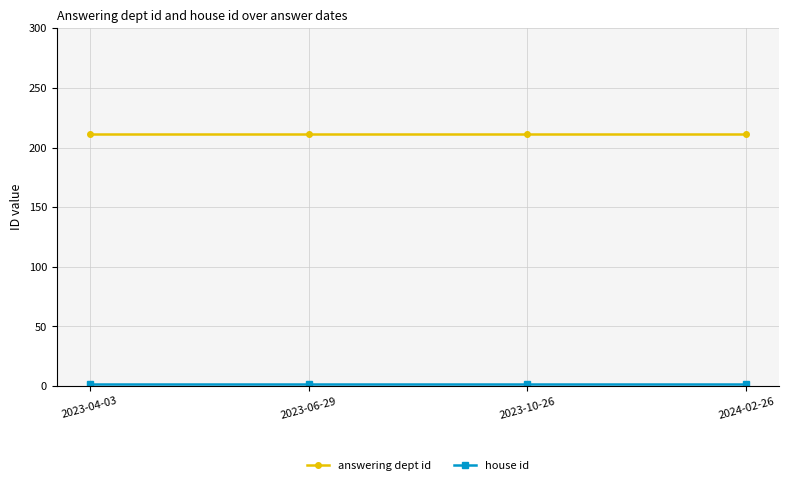

Is this an area chart (filled region under the line)?

No